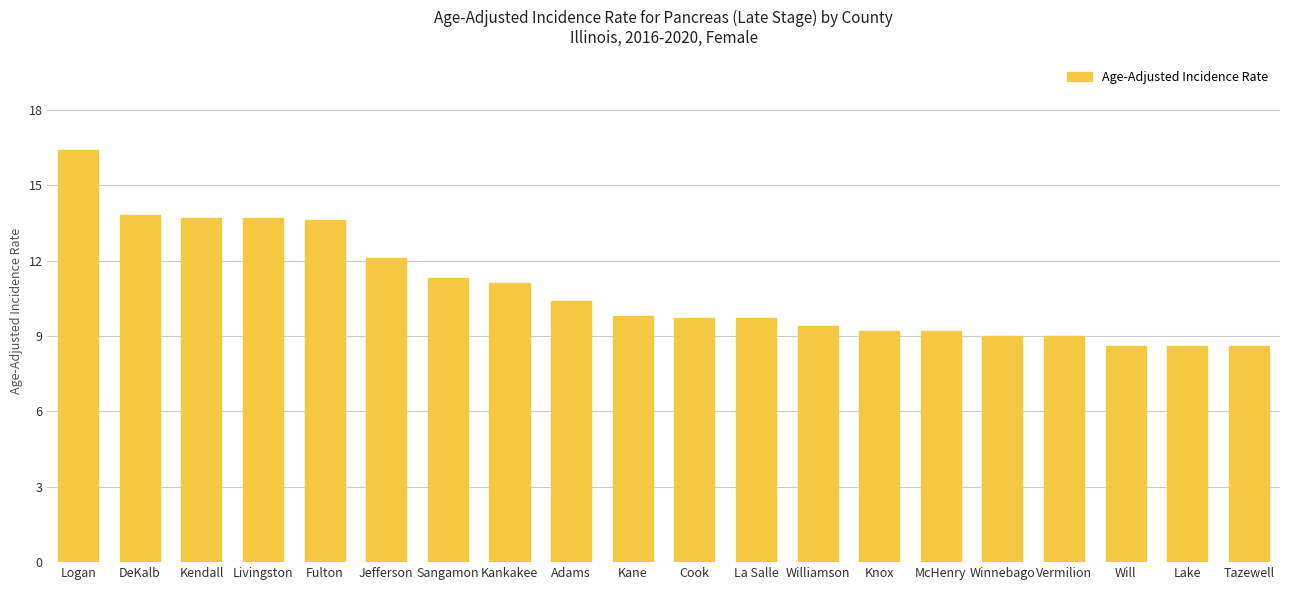

What value does the data have at Livingston?

13.7